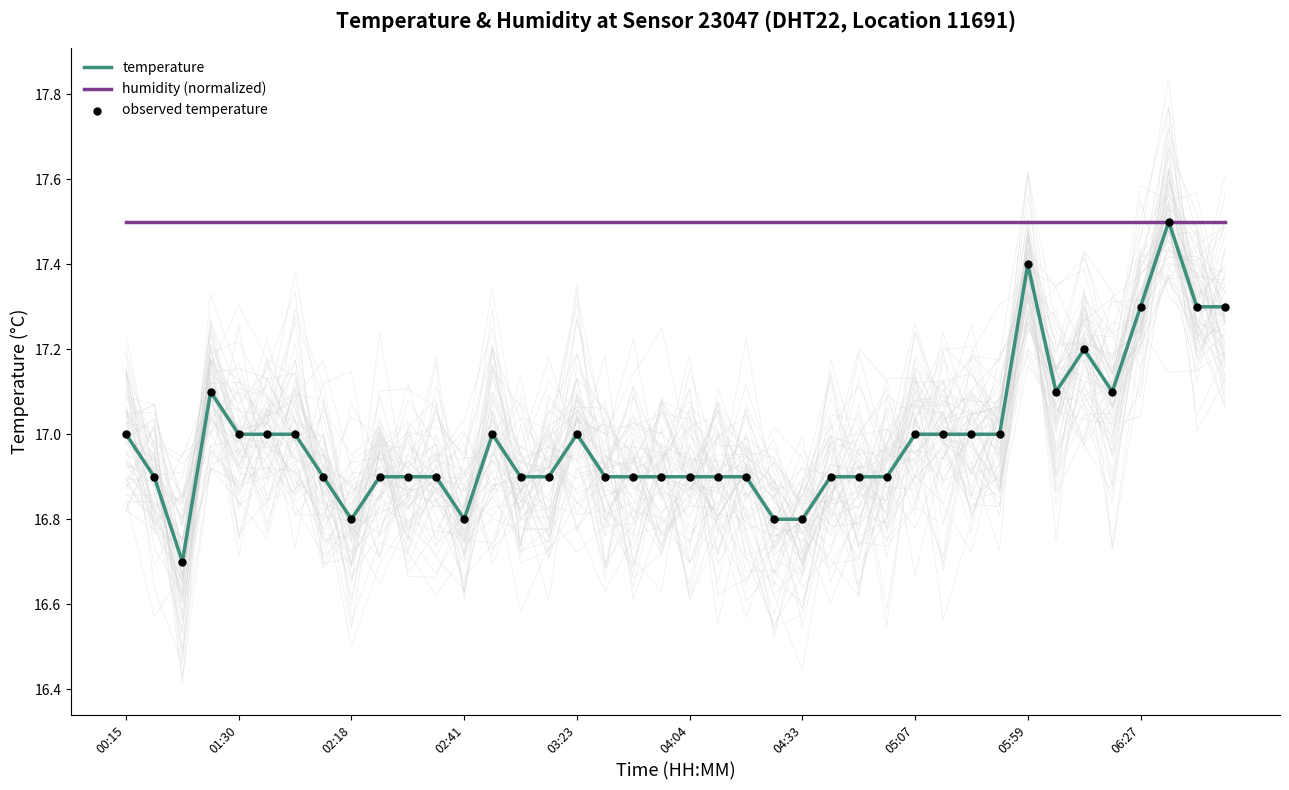

Which series reaches the maximum Y coordinate?

temperature